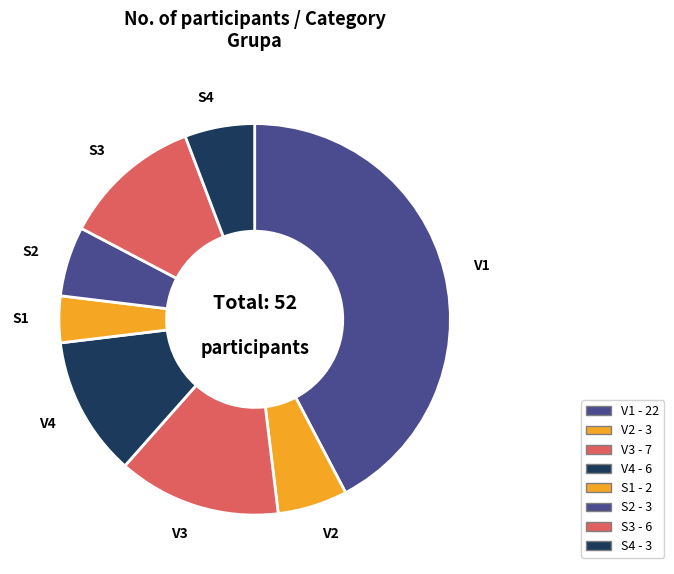

True or false: V3 accounts for 21% of the total.

False